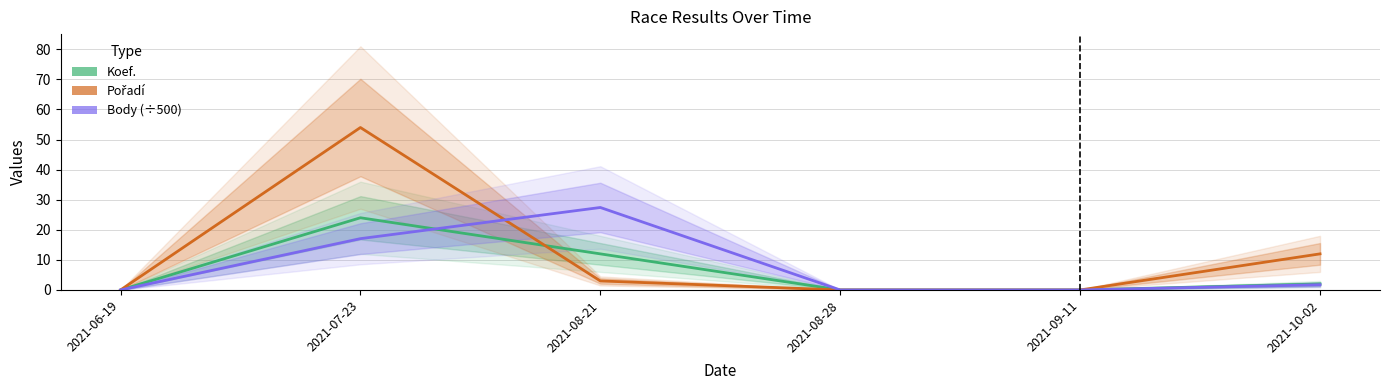

Which series changed the most between 2021-08-28 and 2021-10-02?

Pořadí